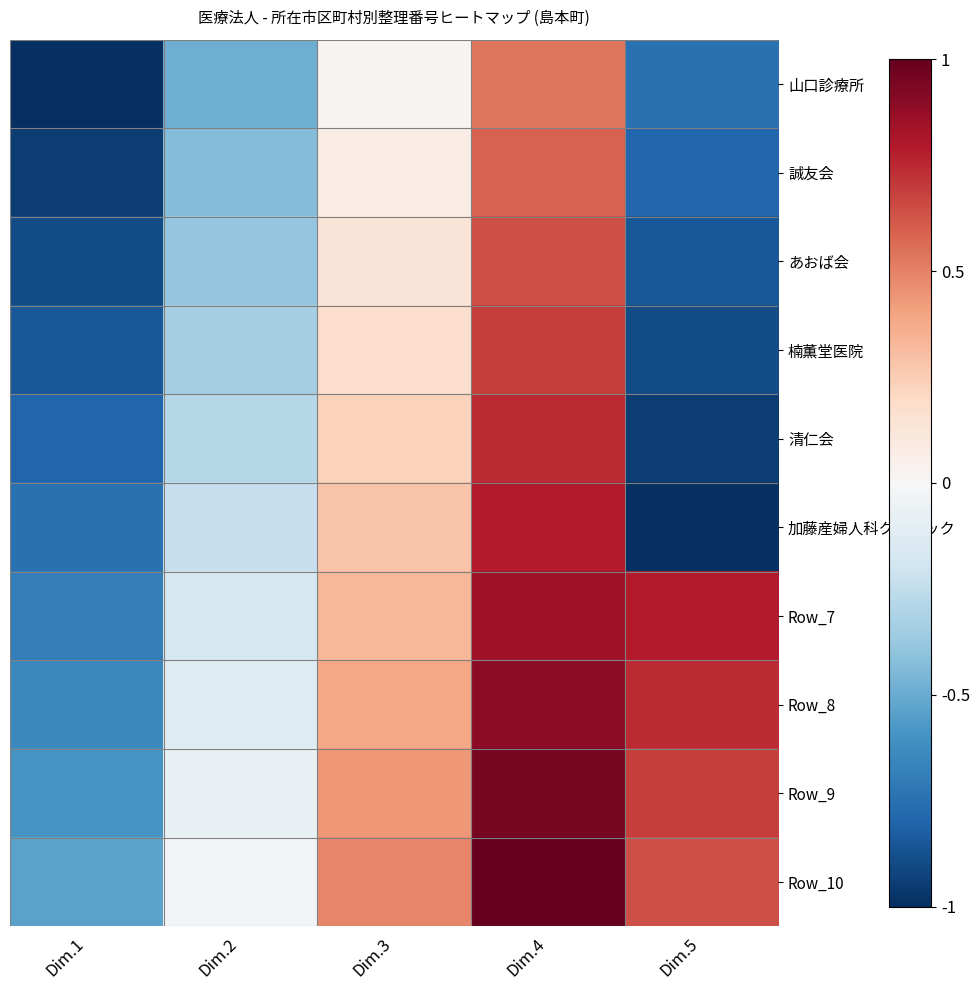

Reading left to right, extract all data points from this chart.

山口診療所: Dim.1=-1.0	Dim.2=-0.5	Dim.3=0.0	Dim.4=0.5	Dim.5=-0.7
誠友会: Dim.1=-0.9	Dim.2=-0.4	Dim.3=0.1	Dim.4=0.6	Dim.5=-0.8
あおば会: Dim.1=-0.9	Dim.2=-0.4	Dim.3=0.1	Dim.4=0.6	Dim.5=-0.8
楠薫堂医院: Dim.1=-0.8	Dim.2=-0.3	Dim.3=0.2	Dim.4=0.7	Dim.5=-0.9
清仁会: Dim.1=-0.8	Dim.2=-0.3	Dim.3=0.2	Dim.4=0.7	Dim.5=-0.9
加藤産婦人科クリニック: Dim.1=-0.7	Dim.2=-0.2	Dim.3=0.3	Dim.4=0.8	Dim.5=-1.0
Row_7: Dim.1=-0.7	Dim.2=-0.2	Dim.3=0.3	Dim.4=0.8	Dim.5=0.8
Row_8: Dim.1=-0.6	Dim.2=-0.1	Dim.3=0.4	Dim.4=0.9	Dim.5=0.7
Row_9: Dim.1=-0.6	Dim.2=-0.1	Dim.3=0.4	Dim.4=0.9	Dim.5=0.7
Row_10: Dim.1=-0.5	Dim.2=-0.0	Dim.3=0.5	Dim.4=1.0	Dim.5=0.6